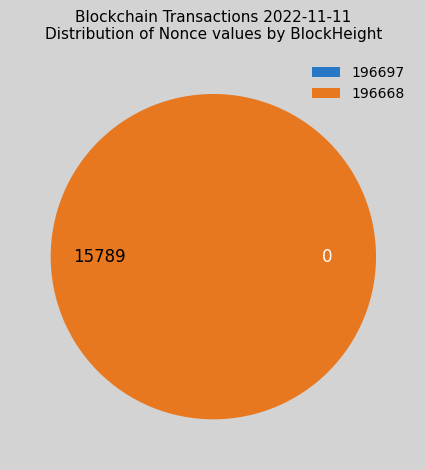

To the nearest percent, what is the difference between the 196697 and 196668 slice percentages?

100%